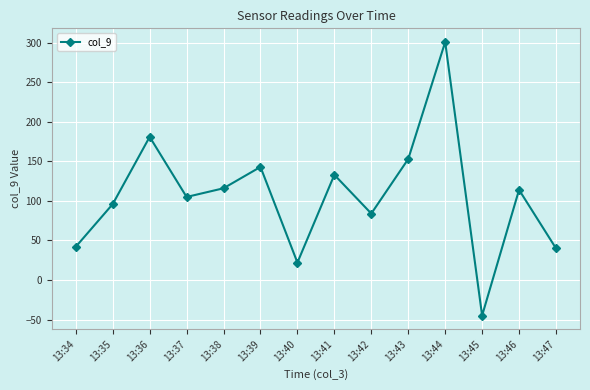

How many data points are less than 114?

7